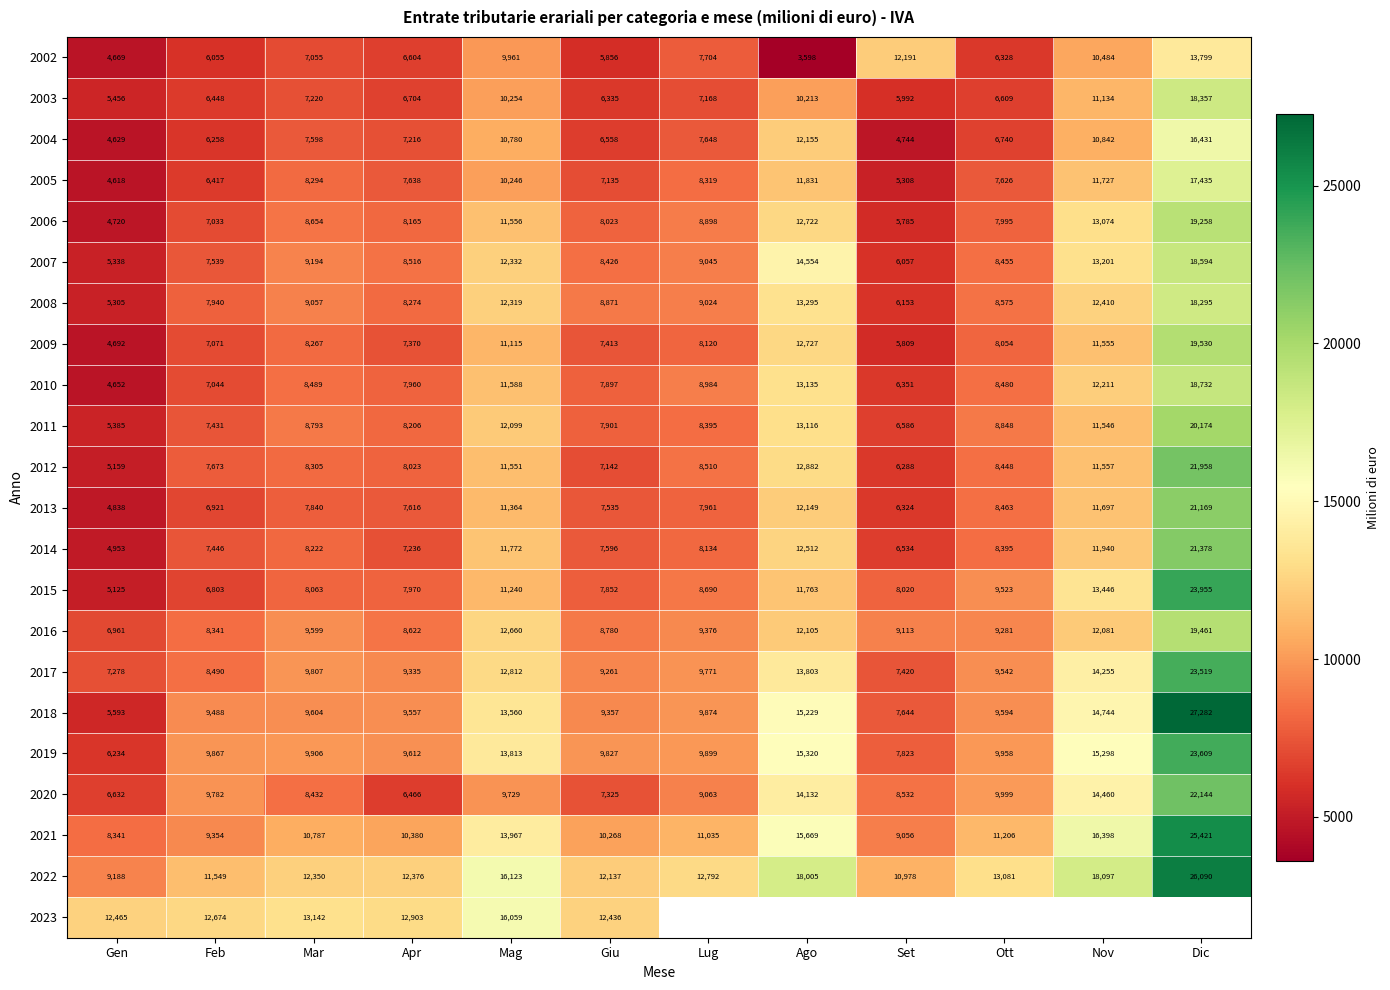

What is the difference between the highest and lowest values at Mag?

6394